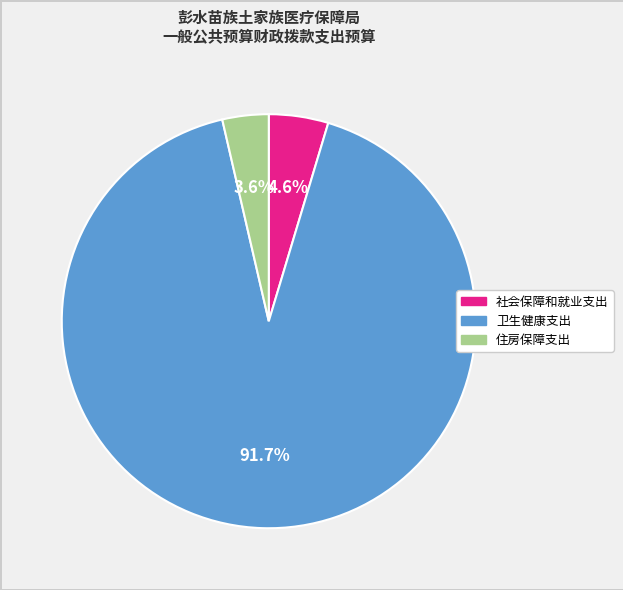

Is it true that 卫生健康支出 is 98% of the pie?

False